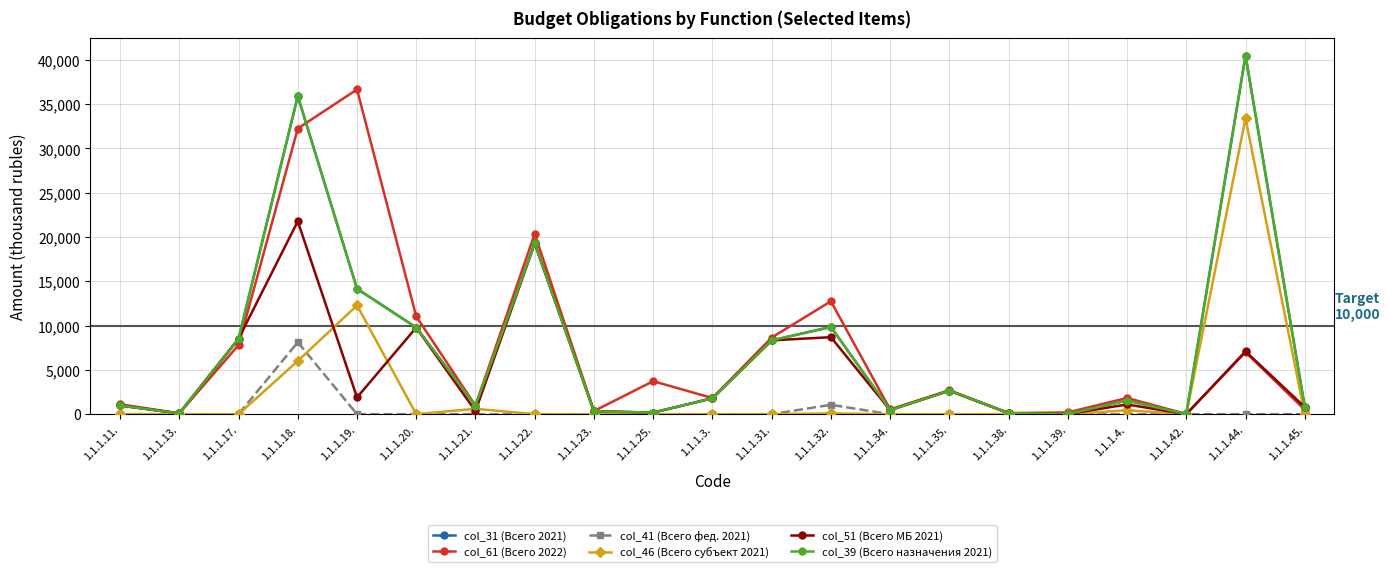

Which series has the largest range (max minus min)?

col_31 (Всего 2021)